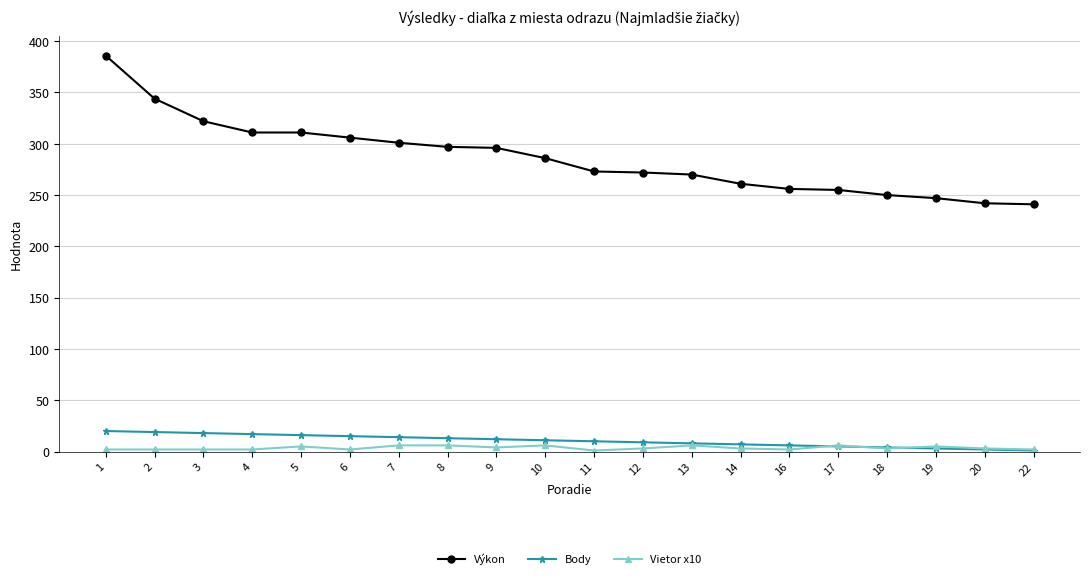

True or false: Vietor x10 and Výkon cross at least once.

False